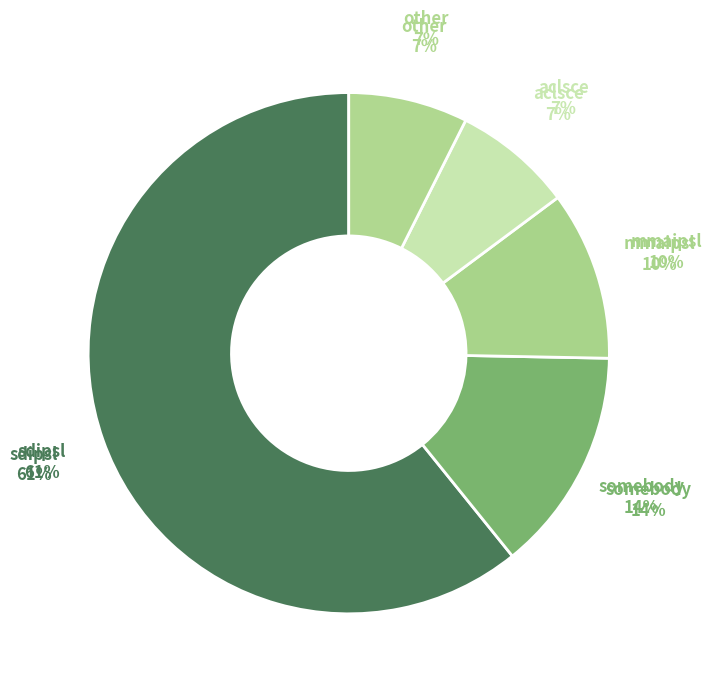

Does aclsce represent more than half of the total?

No